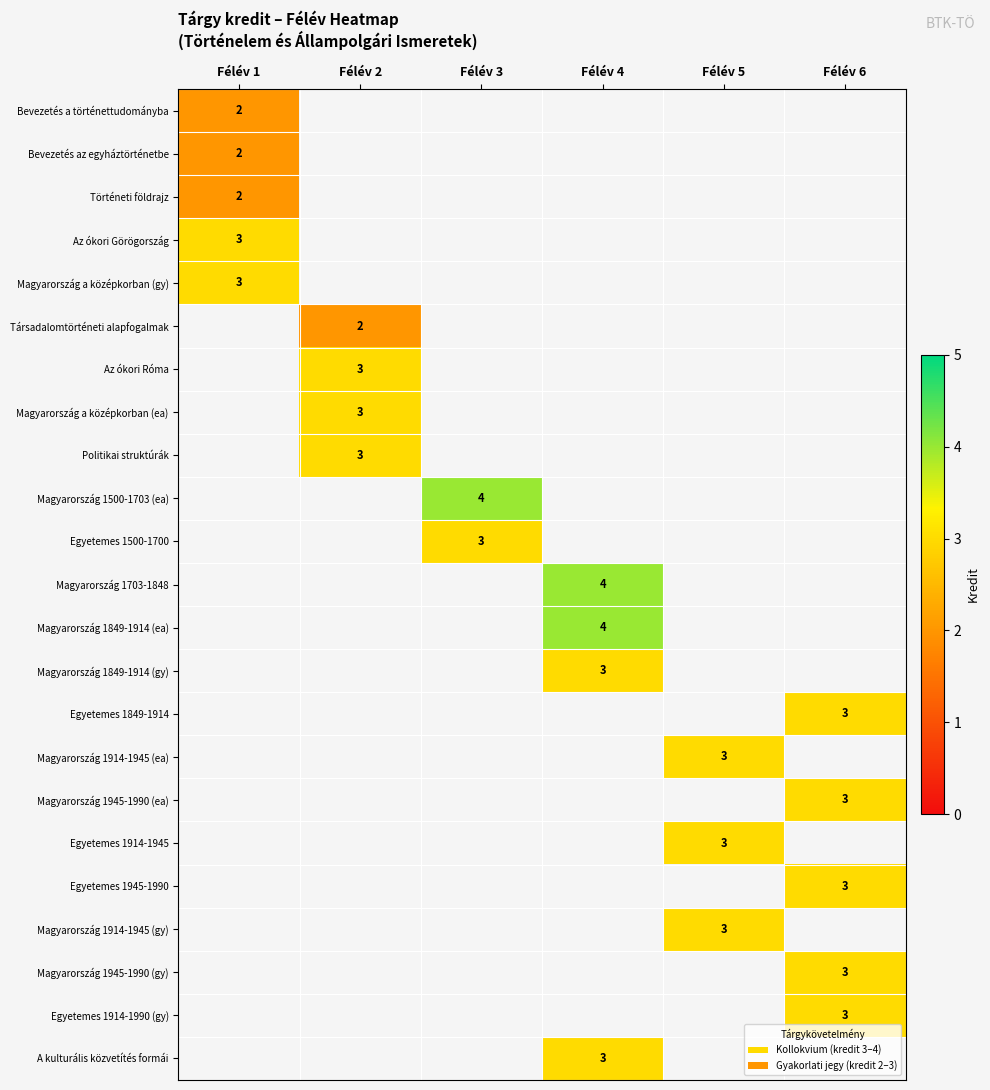

At which category is the sum across all series the highest?

Félév 6